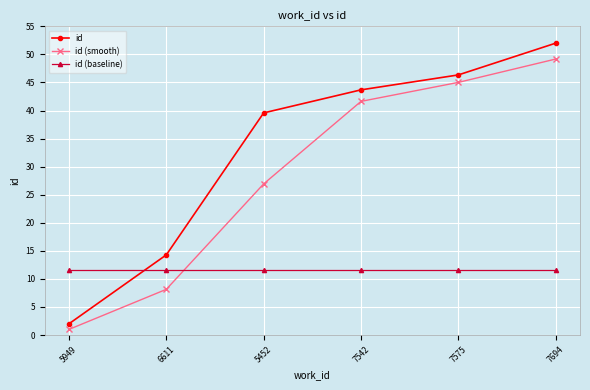

How many data points in id are above 43?

3